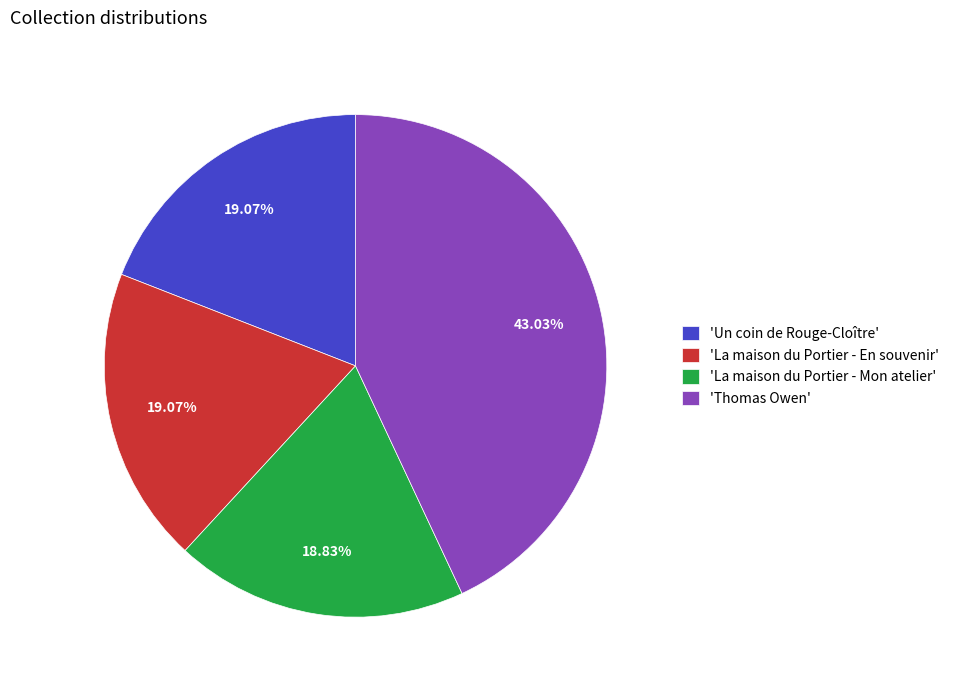

Does 'La maison du Portier - Mon atelier' account for over 50% of the chart?

No